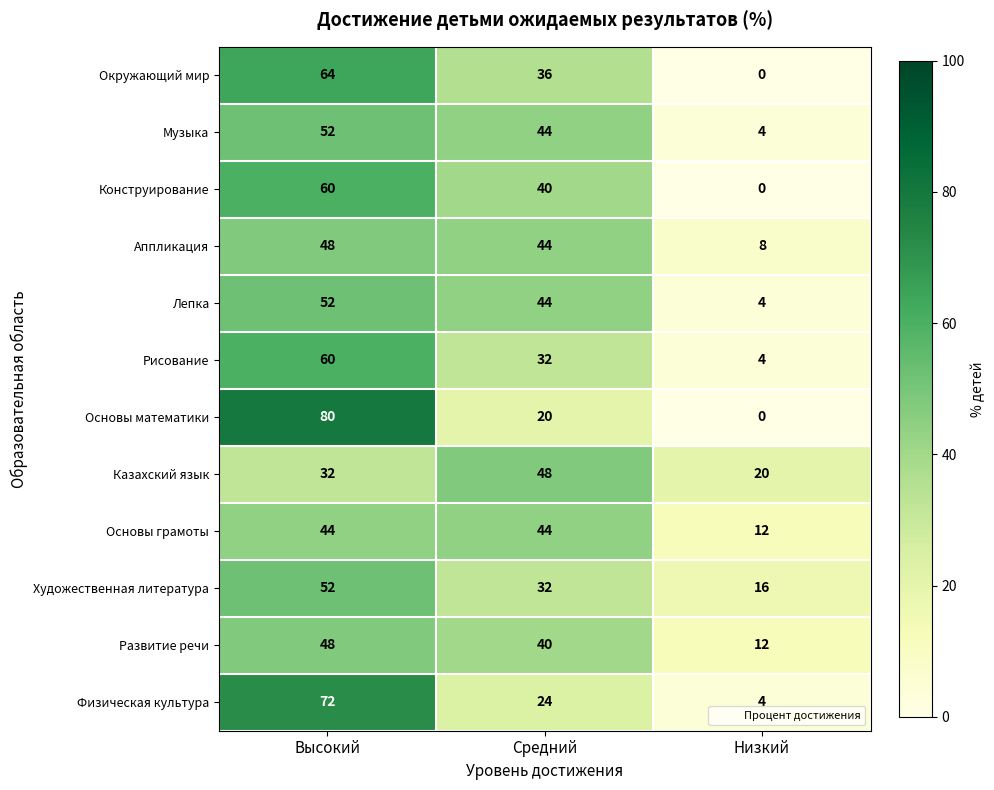

True or false: Физическая культура has a value of 4 at Низкий.

True